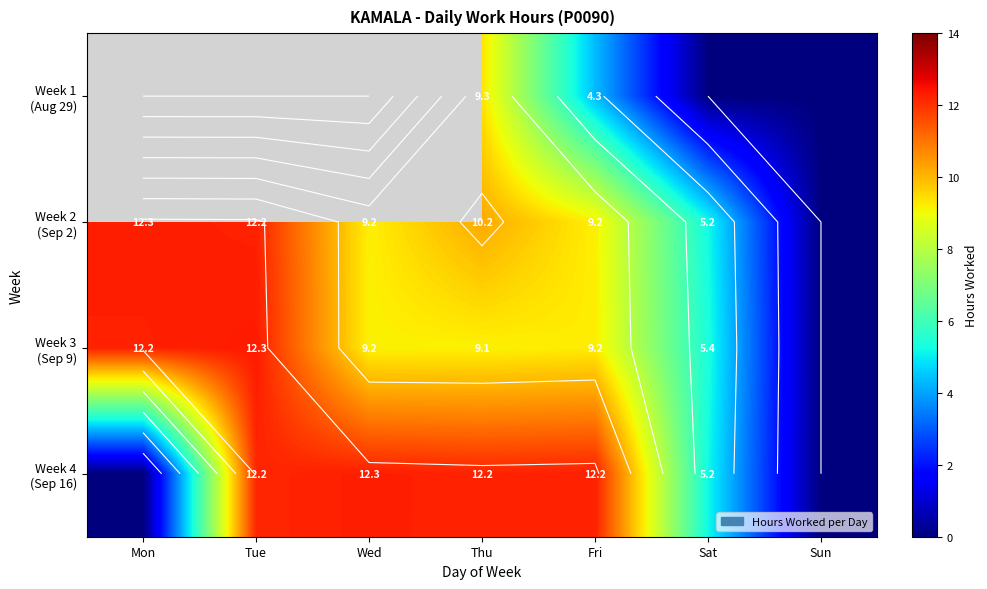

Is it true that Week 1 (Aug 29) equals 4.3 at Fri?

True